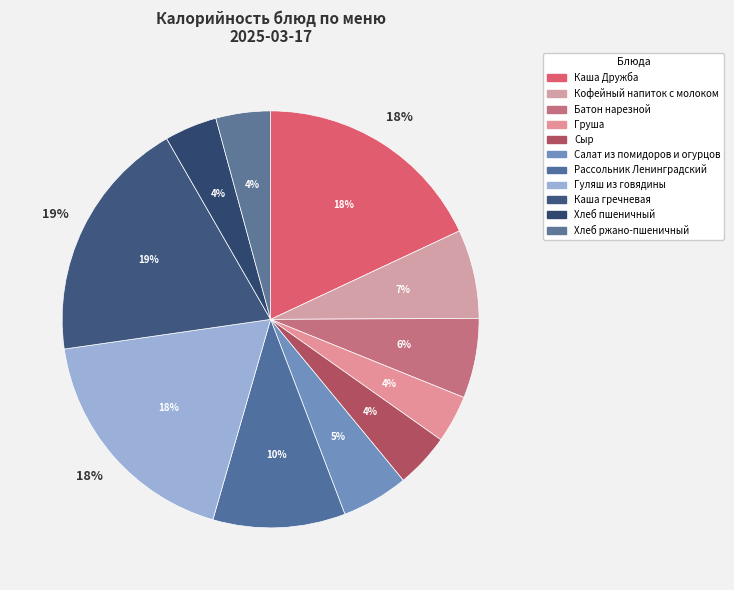

Does Гуляш из говядины represent more than half of the total?

No